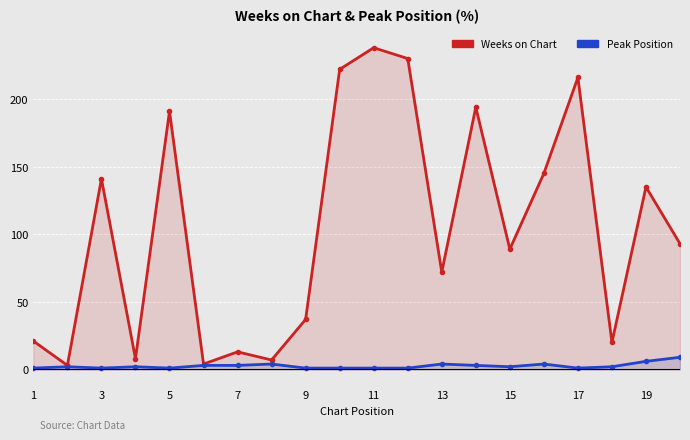

True or false: Peak Position has a value of 1 at 19.

False